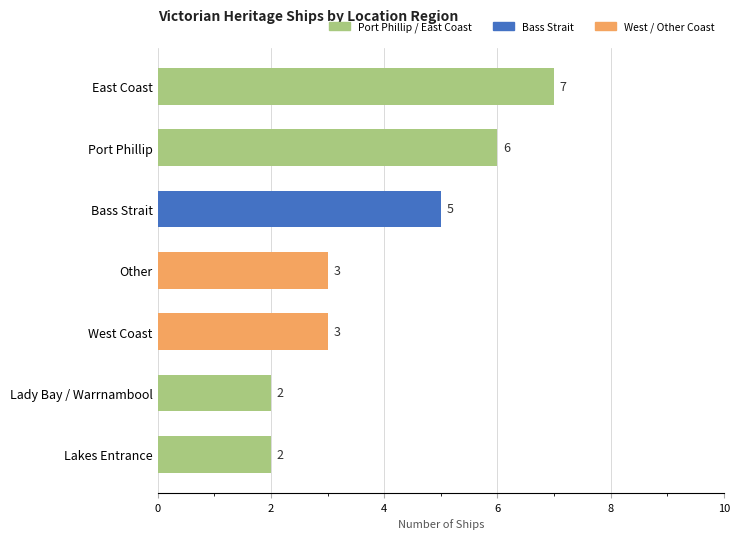

What is the smallest value displayed?

2